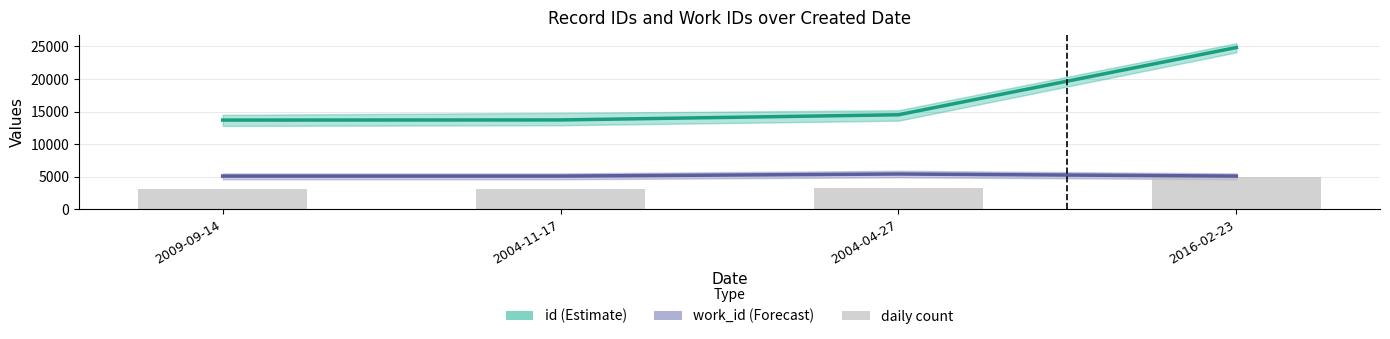

At how many categories does at least one series exceed 20632?

1